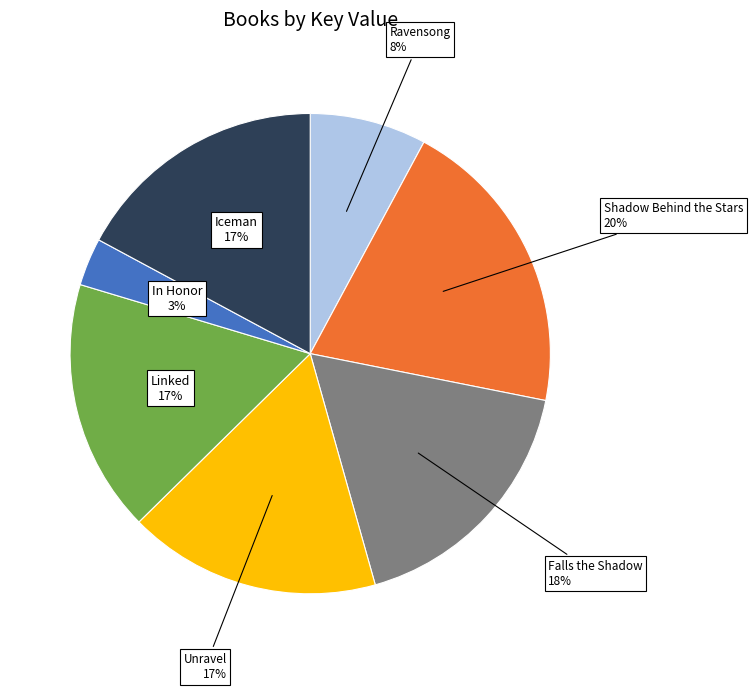

Approximately how many times larger is the value at Ravensong compared to Linked?

0.5